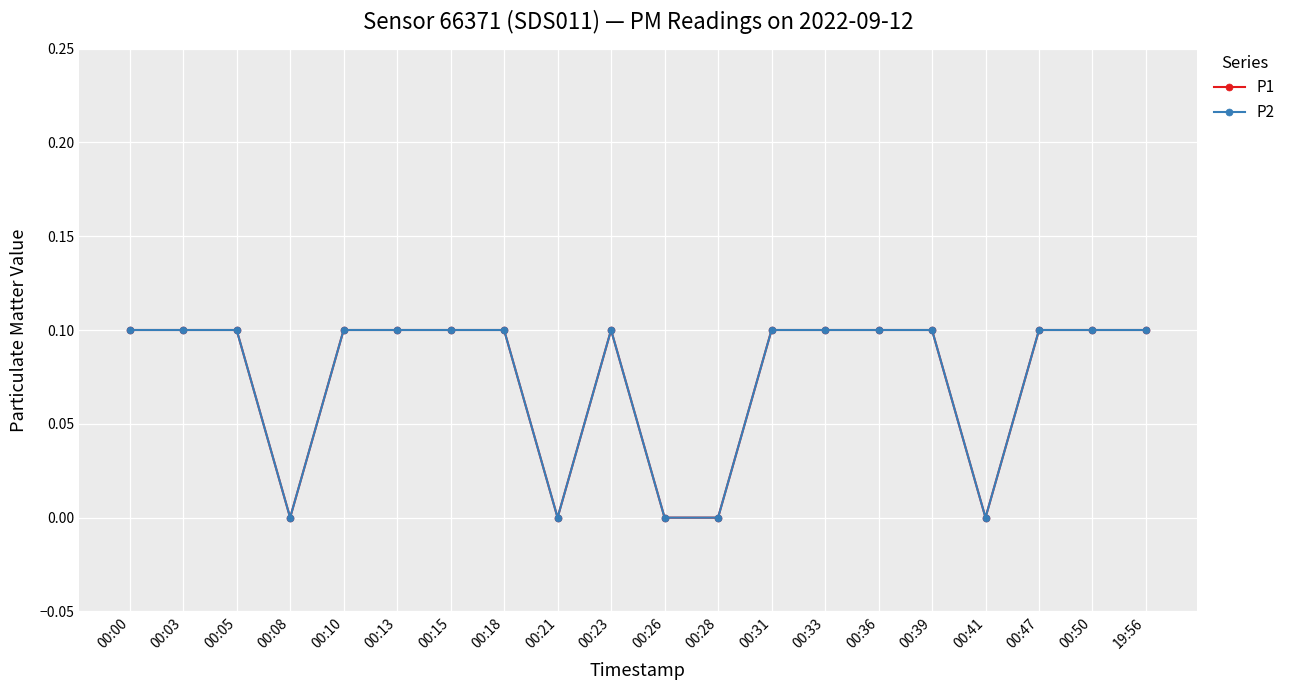

What is the average value of the P1 series?

0.1